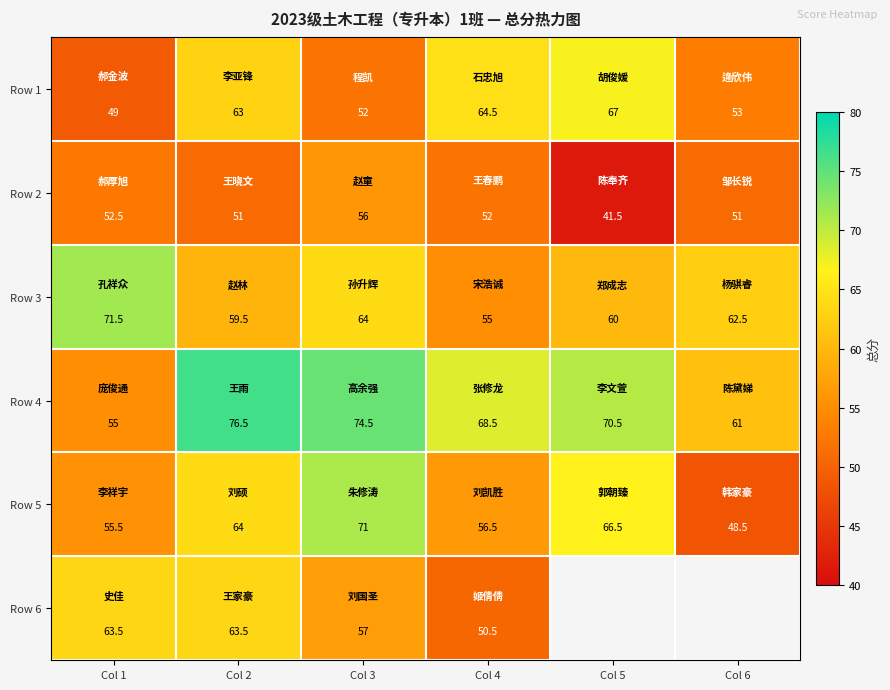

At which label does Row 5 reach its minimum?

Col 6